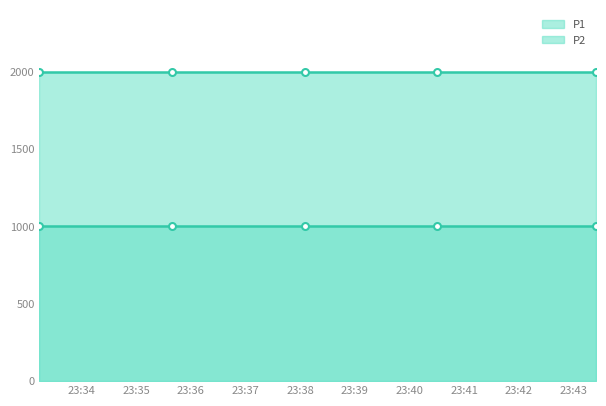

Reading left to right, list all the values displayed in this chart.

P1: 2024-02-28T23:33:14=1999.9	2024-02-28T23:35:39=1999.9	2024-02-28T23:38:05=1999.9	2024-02-28T23:40:30=1999.9	2024-02-28T23:43:25=1999.9
P2: 2024-02-28T23:33:14=999.9	2024-02-28T23:35:39=999.9	2024-02-28T23:38:05=999.9	2024-02-28T23:40:30=999.9	2024-02-28T23:43:25=999.9